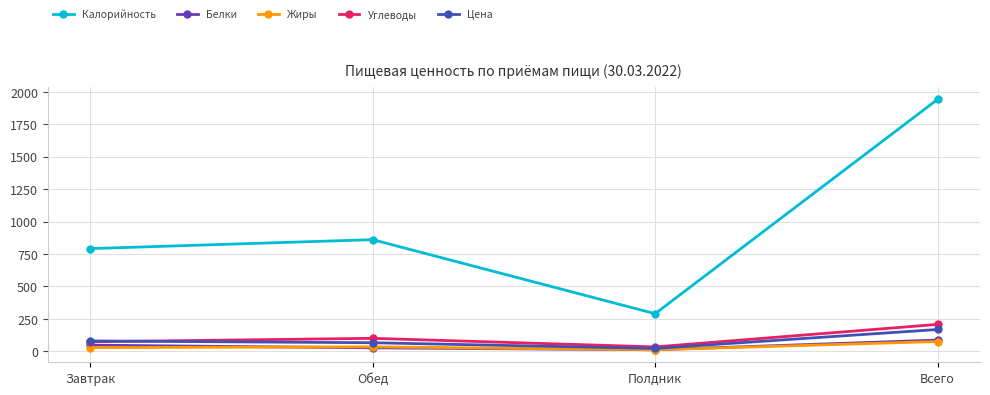

Is it true that Цена equals 66.1 at Обед?

True